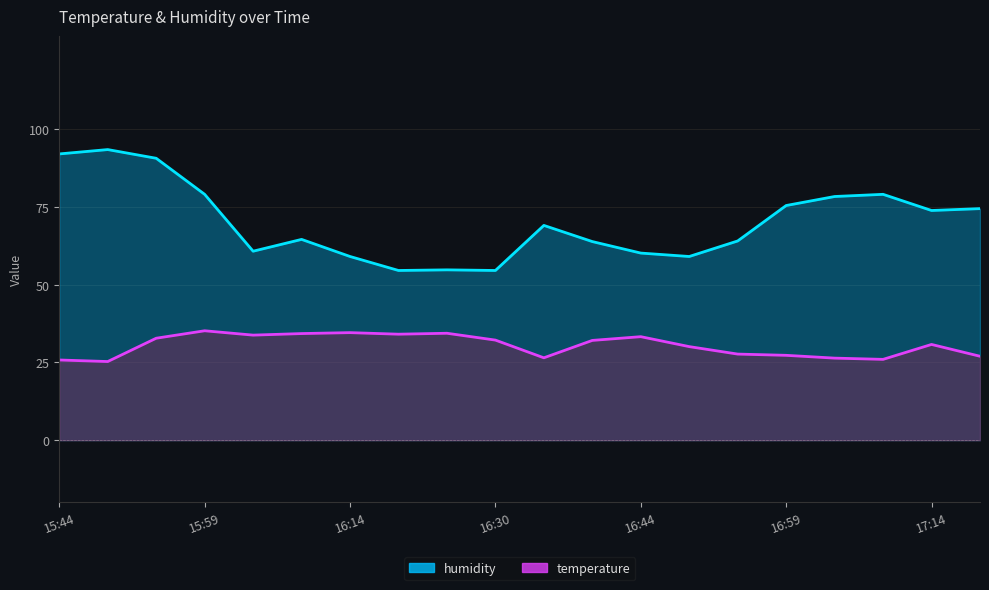

What is the difference between the humidity values at 15:49 and 16:35?

24.4